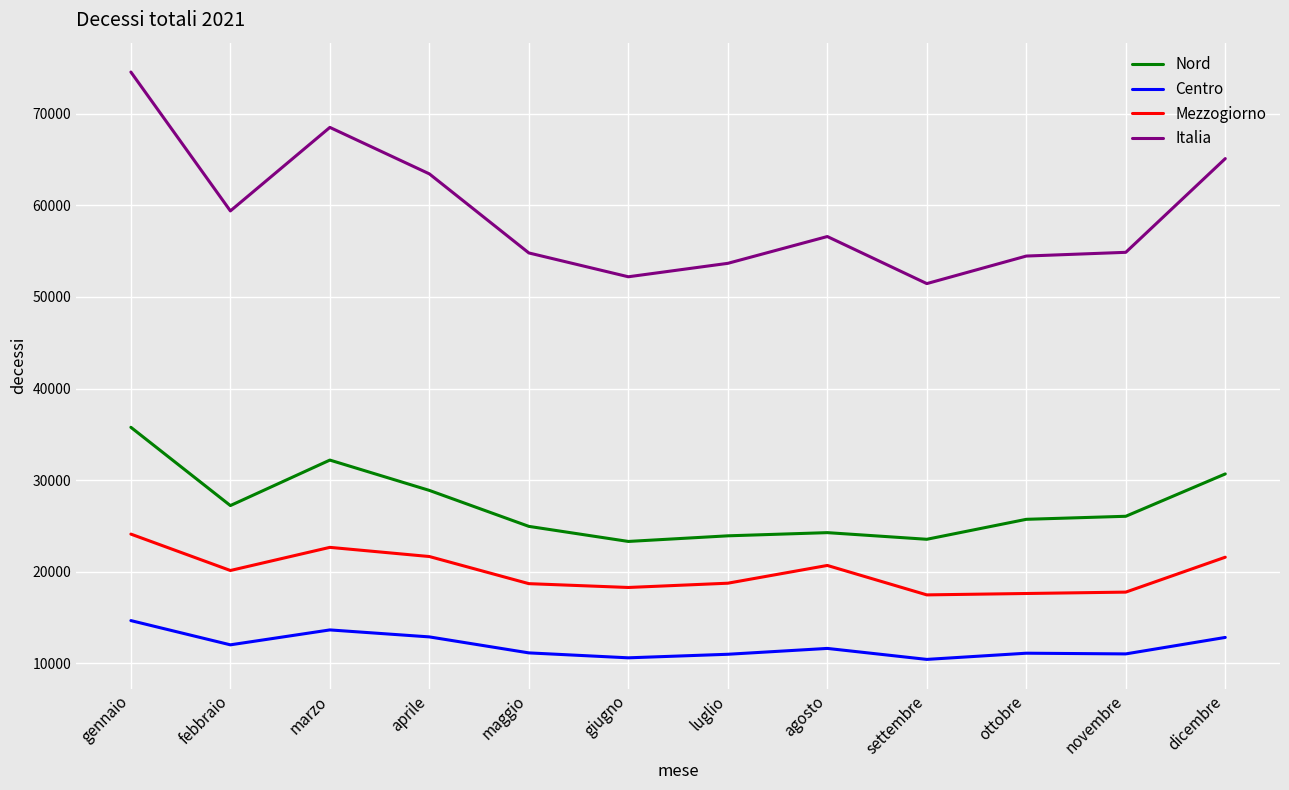

In Centro, how many points are lower than both neighbors (excluding endpoints)?

4